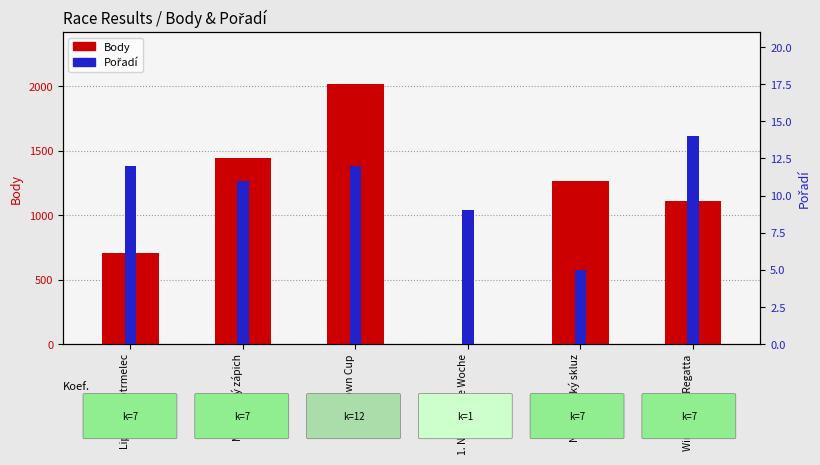

Which series changed the most between Mácháčský zápich and The Crown Cup?

Body